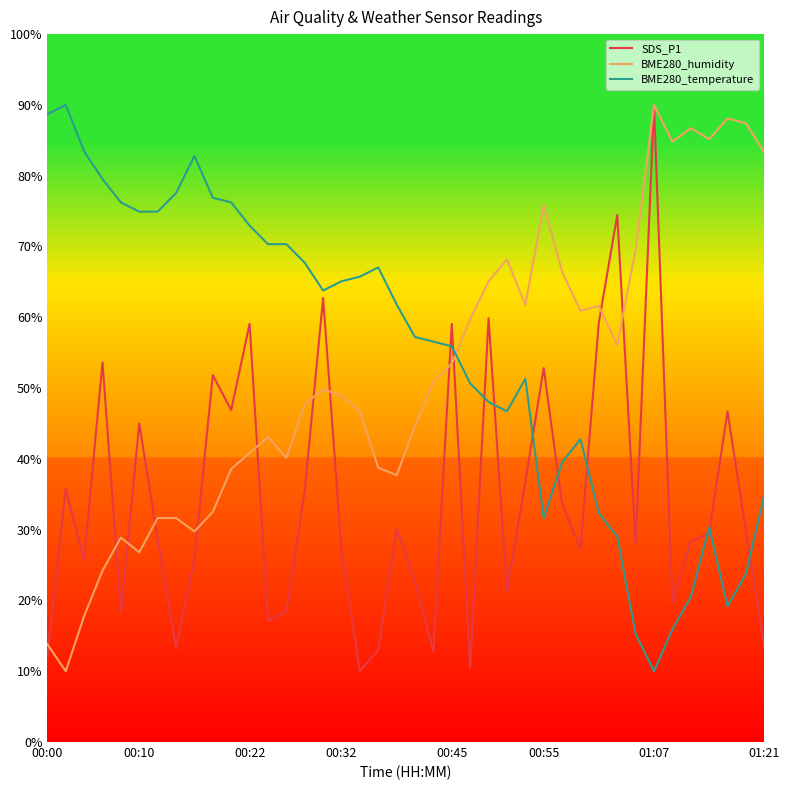

True or false: BME280_humidity and BME280_temperature intersect in this chart.

True